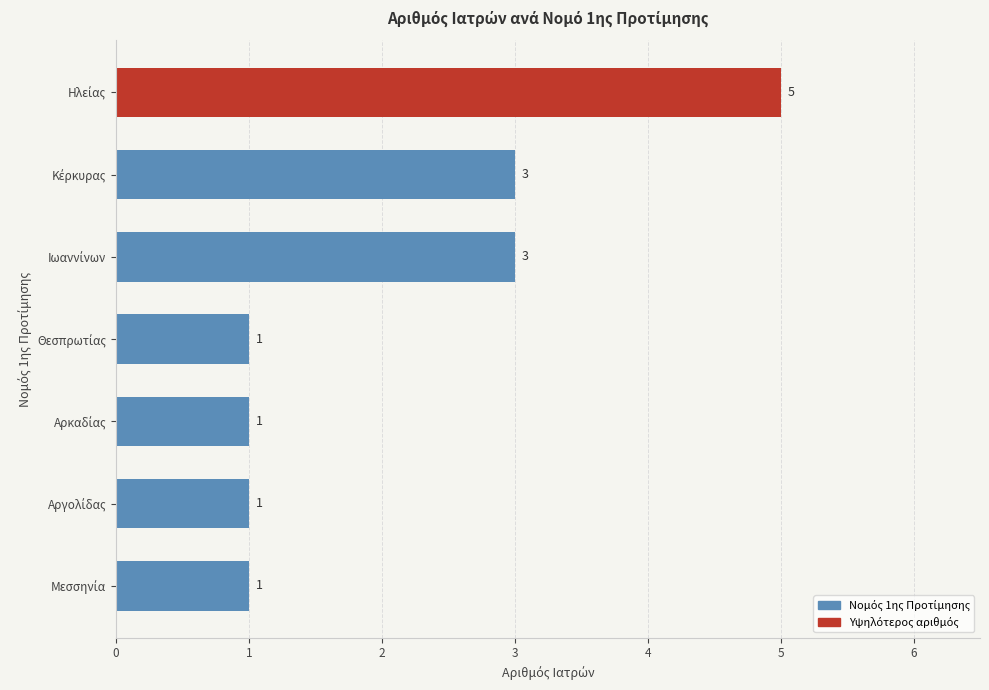

What is the sum of all values?

15